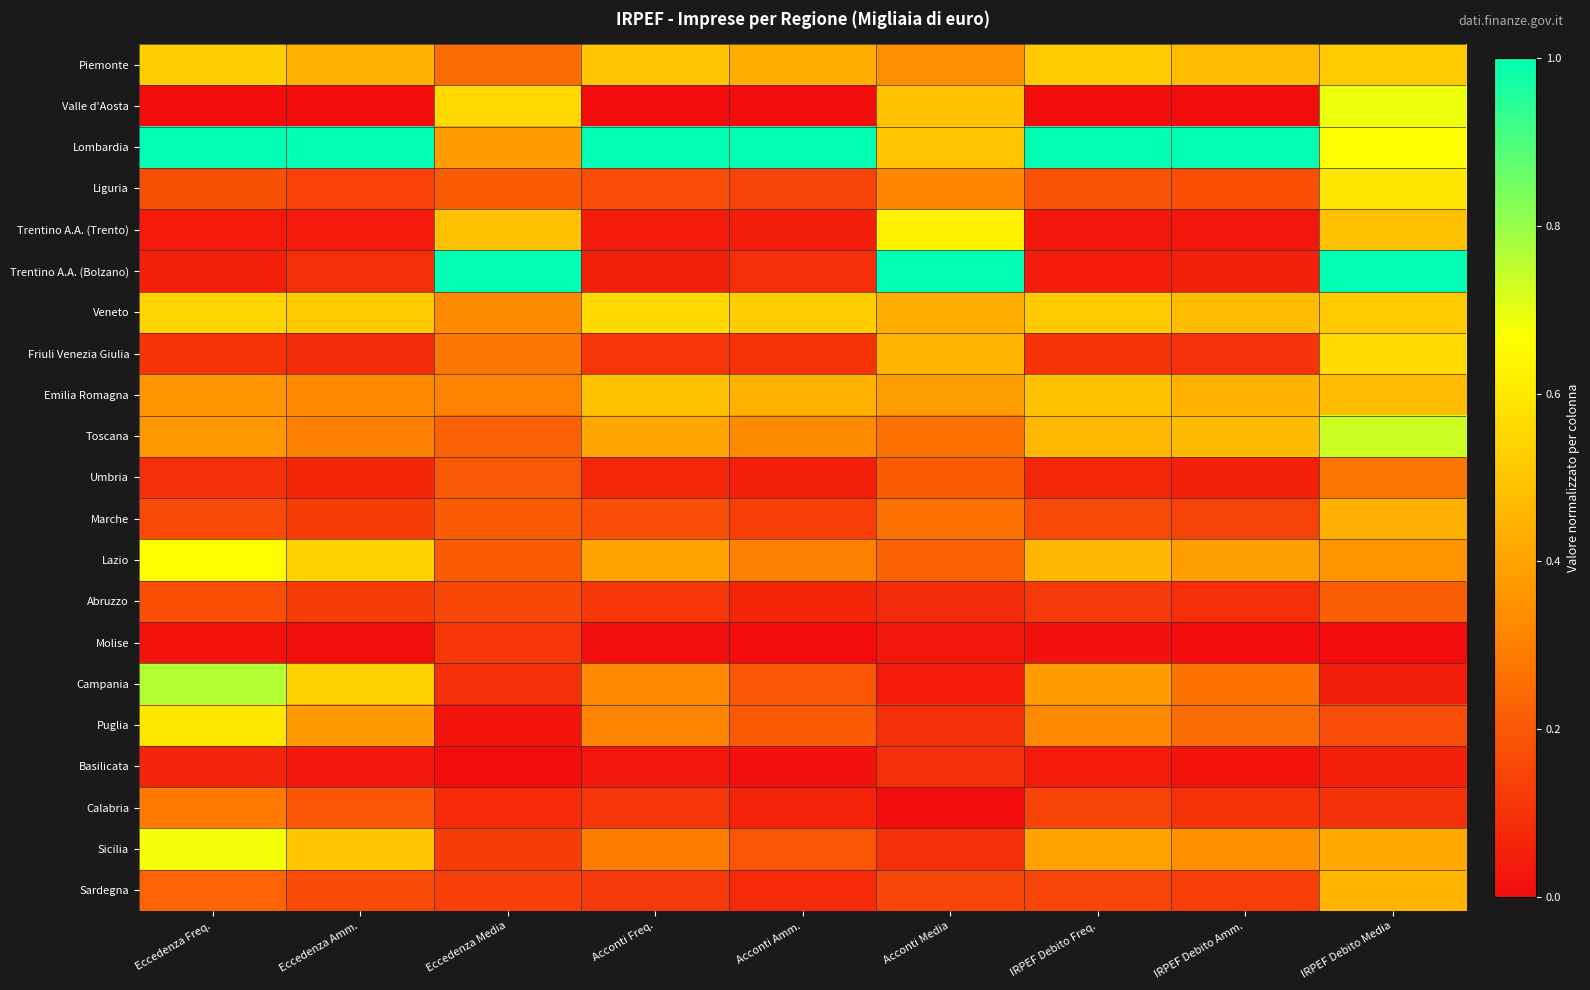

What is the total value across all series at Acconti Freq.?

5.3